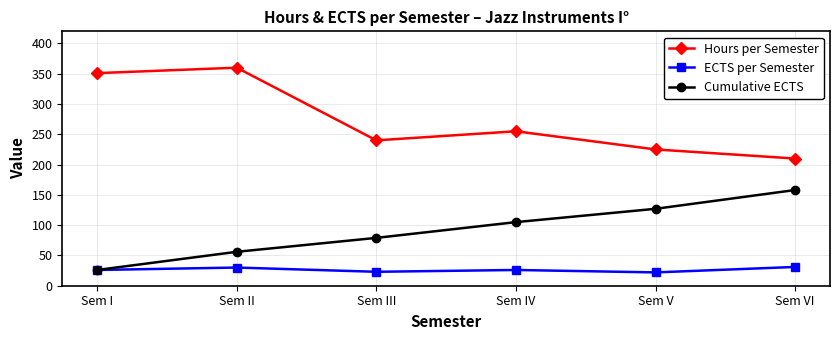

Which category has the highest value in the Hours per Semester series?

Sem II